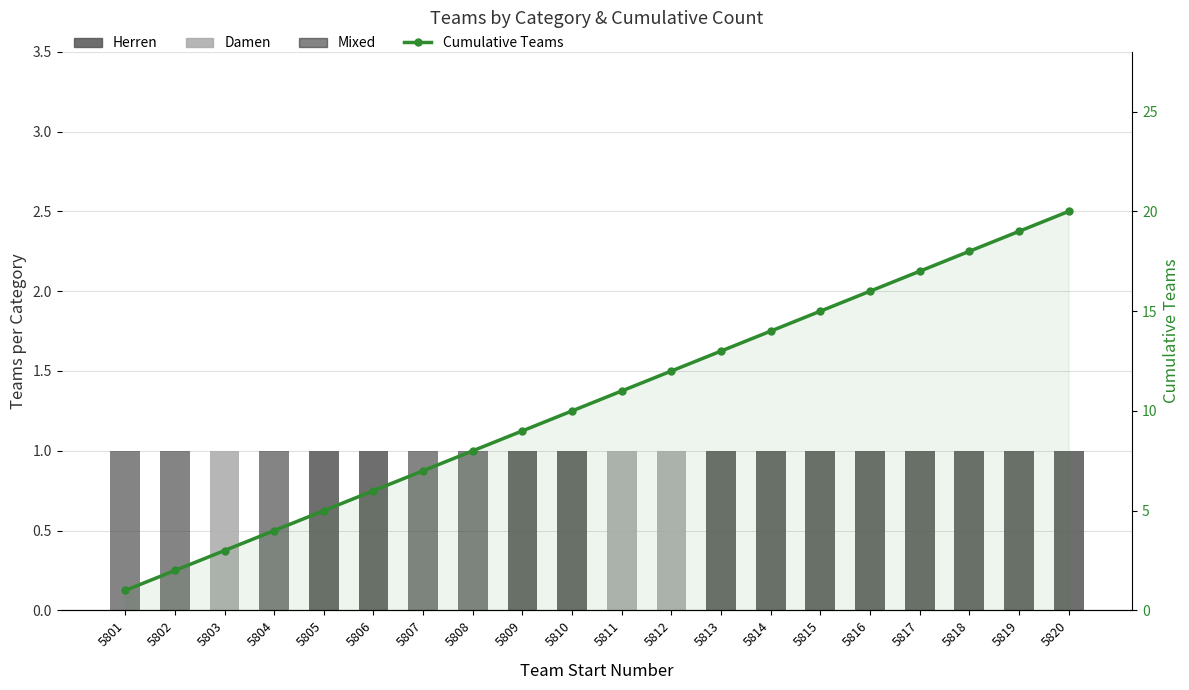

Reading right to left, transcribe all the data shown in this chart.

Herren: 5820=1	5819=1	5818=1	5817=1	5816=1	5815=1	5814=1	5813=1	5812=0	5811=0	5810=1	5809=1	5808=0	5807=0	5806=1	5805=1	5804=0	5803=0	5802=0	5801=0
Damen: 5820=0	5819=0	5818=0	5817=0	5816=0	5815=0	5814=0	5813=0	5812=1	5811=1	5810=0	5809=0	5808=0	5807=0	5806=0	5805=0	5804=0	5803=1	5802=0	5801=0
Mixed: 5820=0	5819=0	5818=0	5817=0	5816=0	5815=0	5814=0	5813=0	5812=0	5811=0	5810=0	5809=0	5808=1	5807=1	5806=0	5805=0	5804=1	5803=0	5802=1	5801=1
Cumulative Teams: 5820=20	5819=19	5818=18	5817=17	5816=16	5815=15	5814=14	5813=13	5812=12	5811=11	5810=10	5809=9	5808=8	5807=7	5806=6	5805=5	5804=4	5803=3	5802=2	5801=1